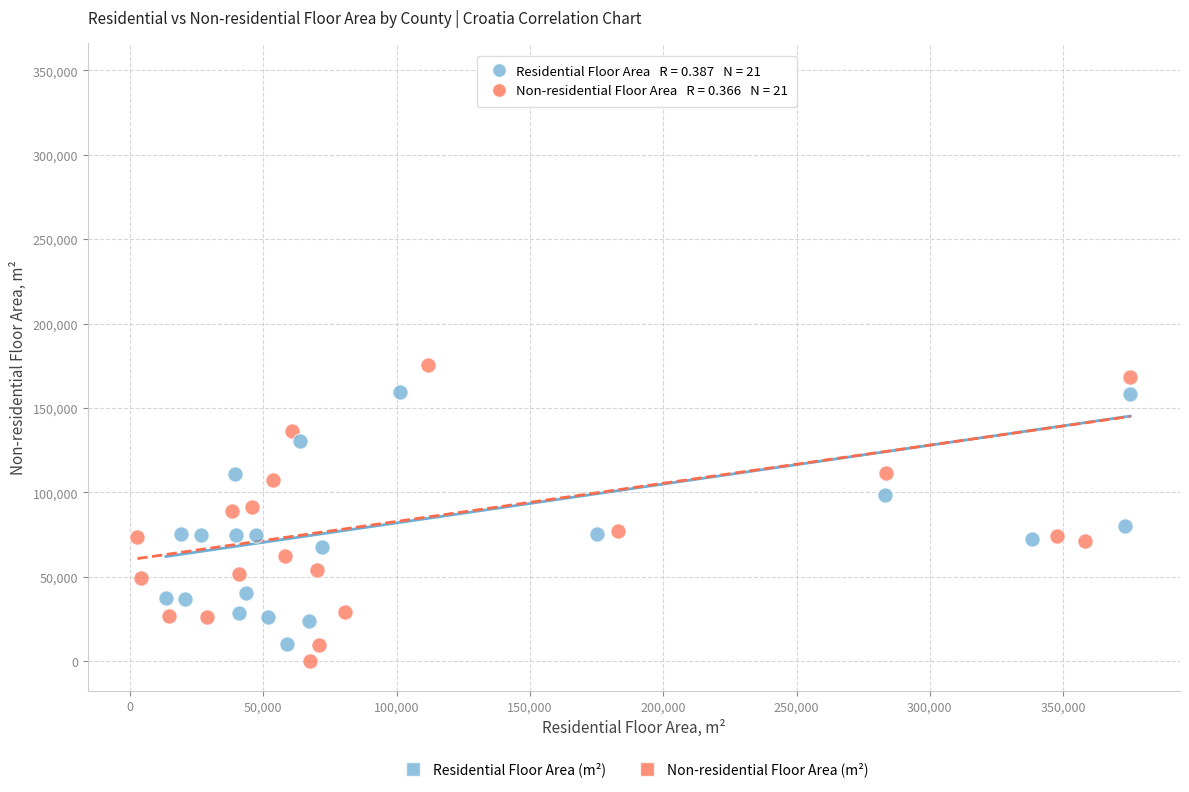

Which series contains the highest Y value?

Residential Floor Area (m²)